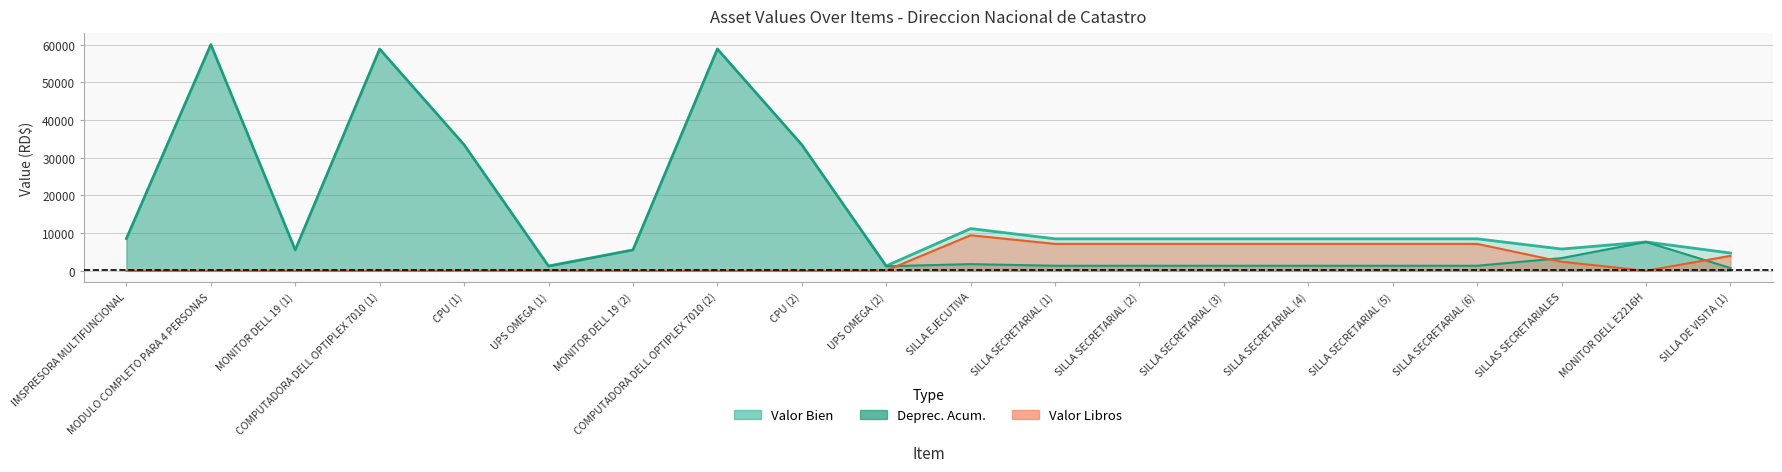

What is the greatest value displayed?

60058.0